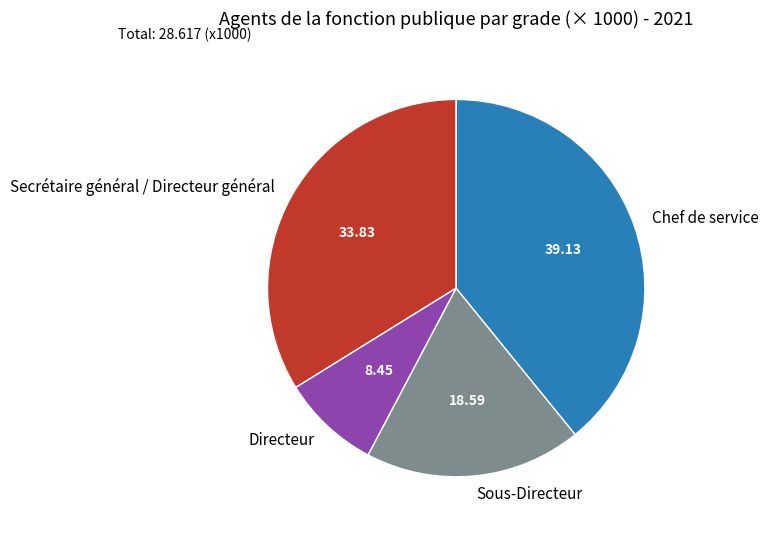

Combined, do Directeur and Secrétaire général / Directeur général account for over 50%?

No